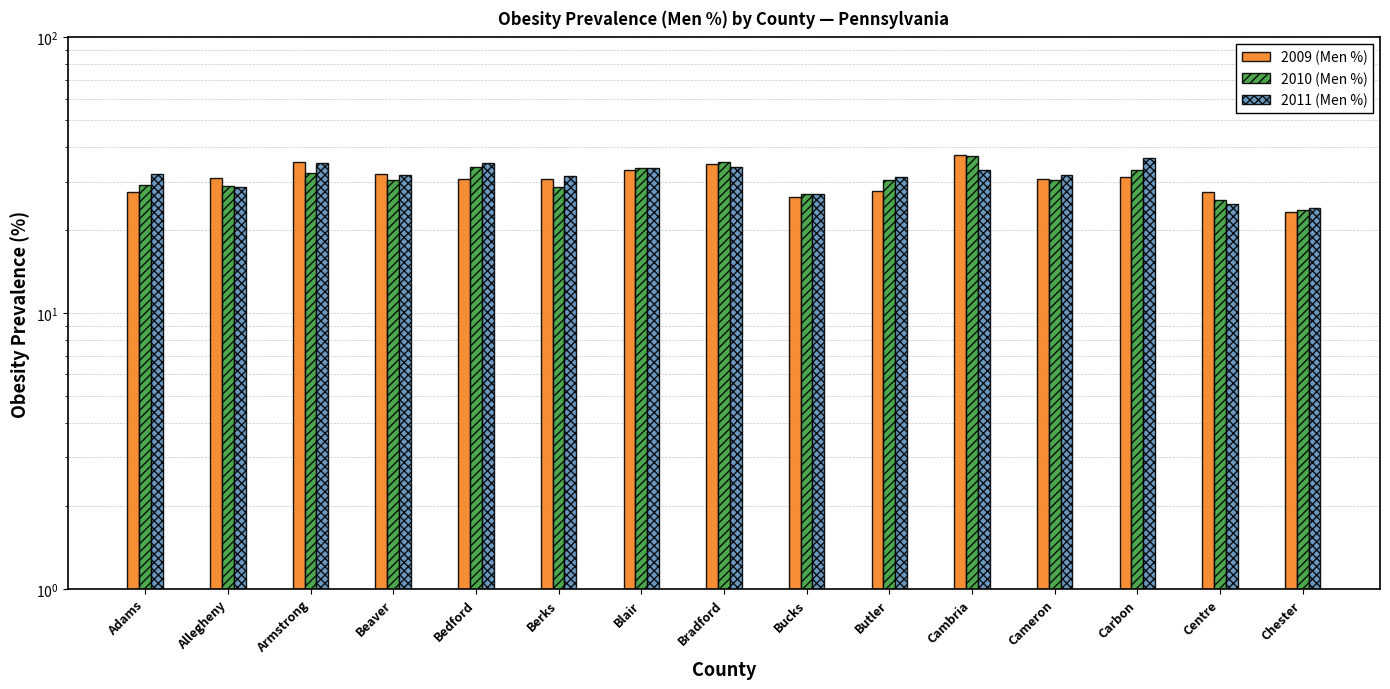

What is the difference between the maximum and minimum values in the 2009 (Men %) series?

14.2